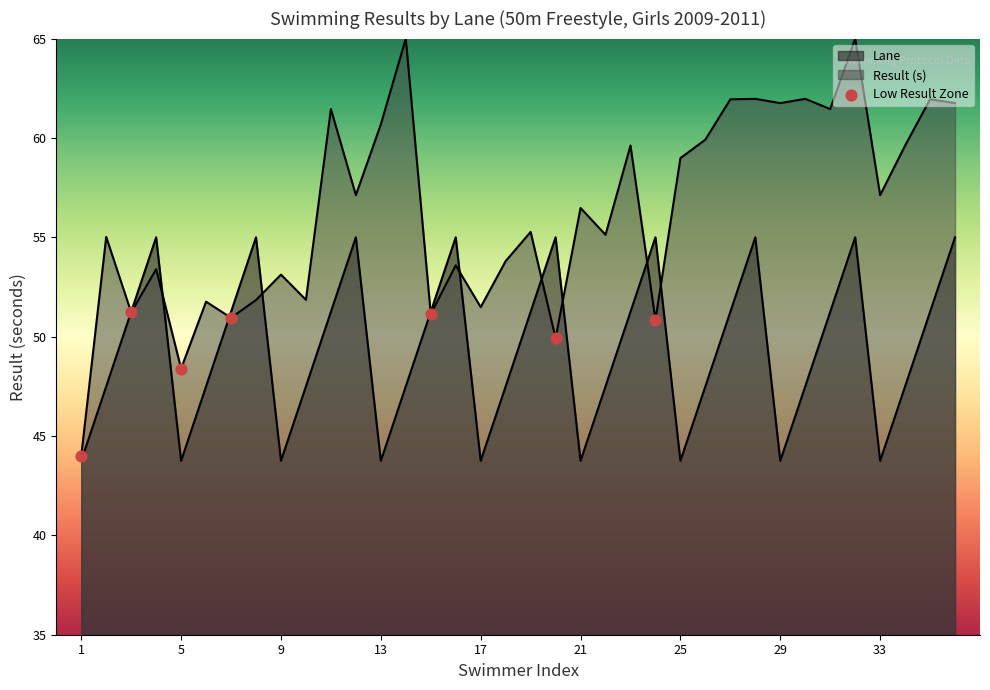

What is the total value across all series at 3?

102.5